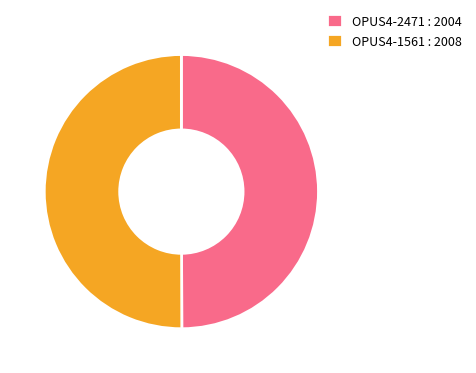

Combined, do OPUS4-1561 : 2008 and OPUS4-2471 : 2004 account for over 50%?

Yes